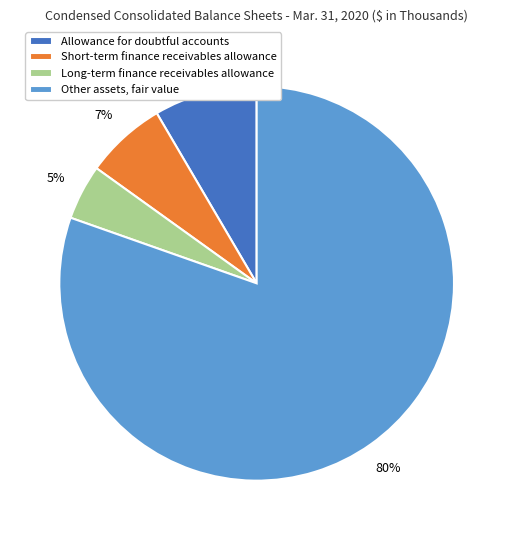

What is the smallest slice in the pie chart?

Long-term finance receivables allowance